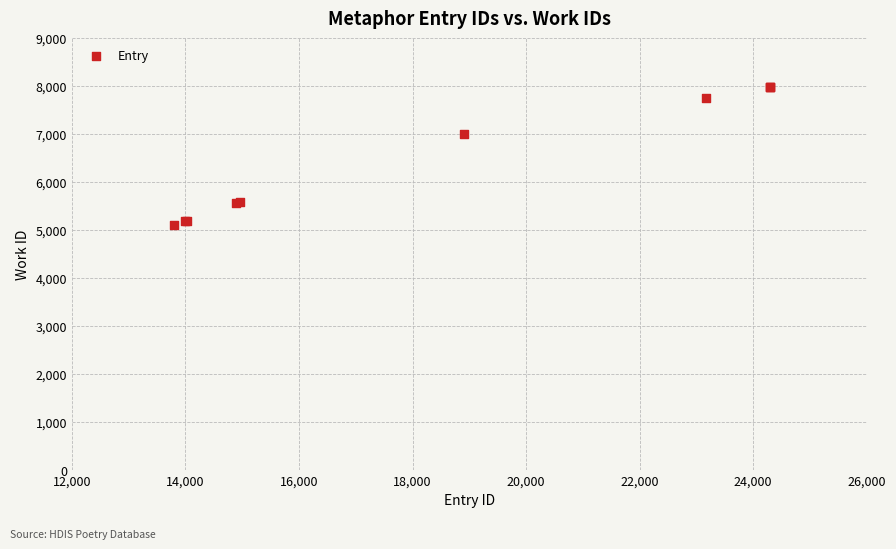

What Y value in the scatter plot is closest to 6547?

7013